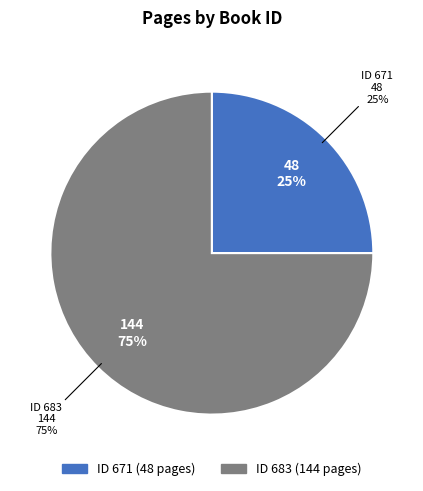

To the nearest percent, what is the difference between the 683 and 671 slice percentages?

50%